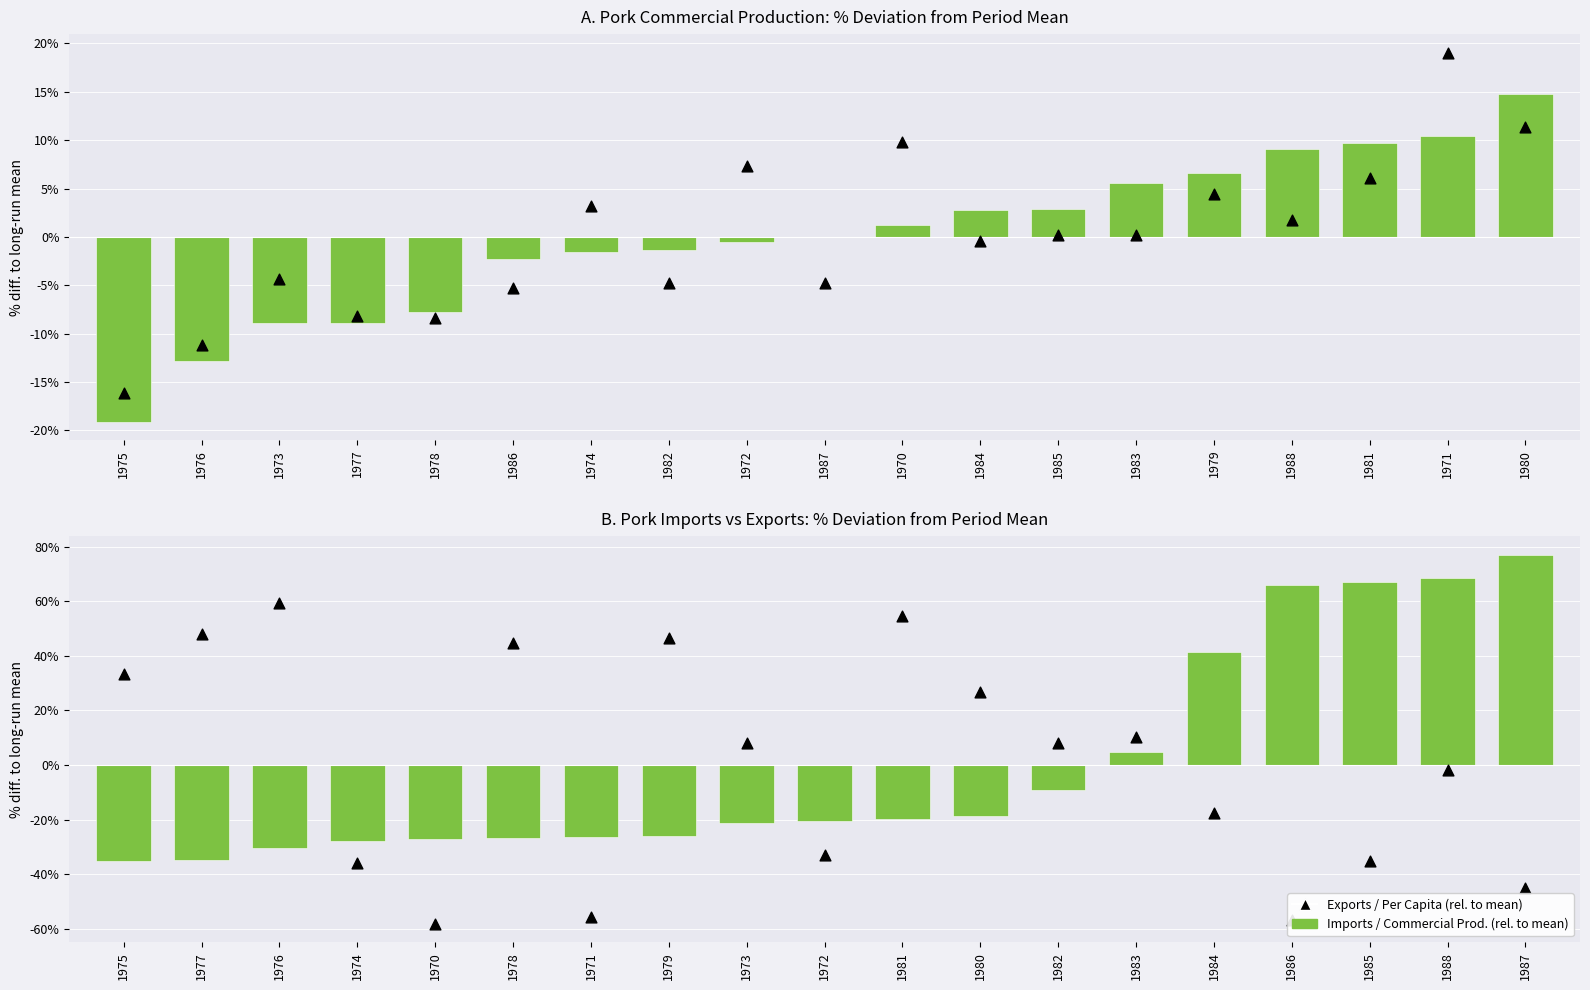

Which series has the largest total across all categories?

Exports (% dev. from mean)